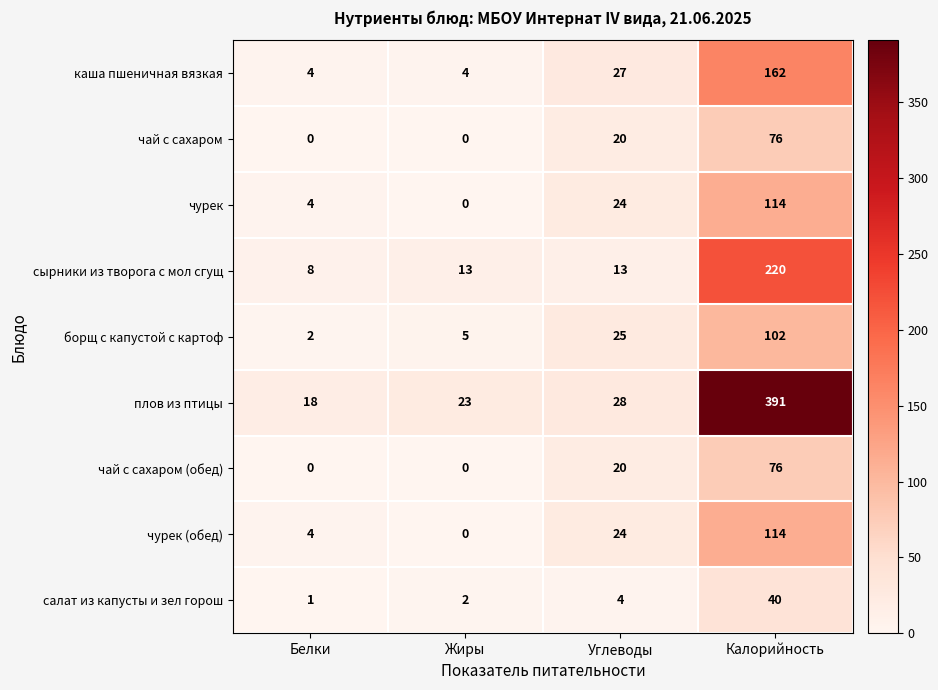

Which category has the lowest value in the салат из капусты и зел горош series?

Белки